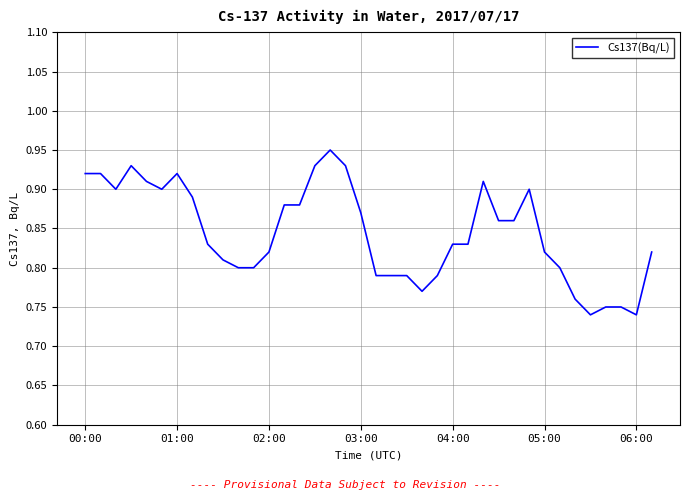

At which category does the chart reach its minimum across all series?

33